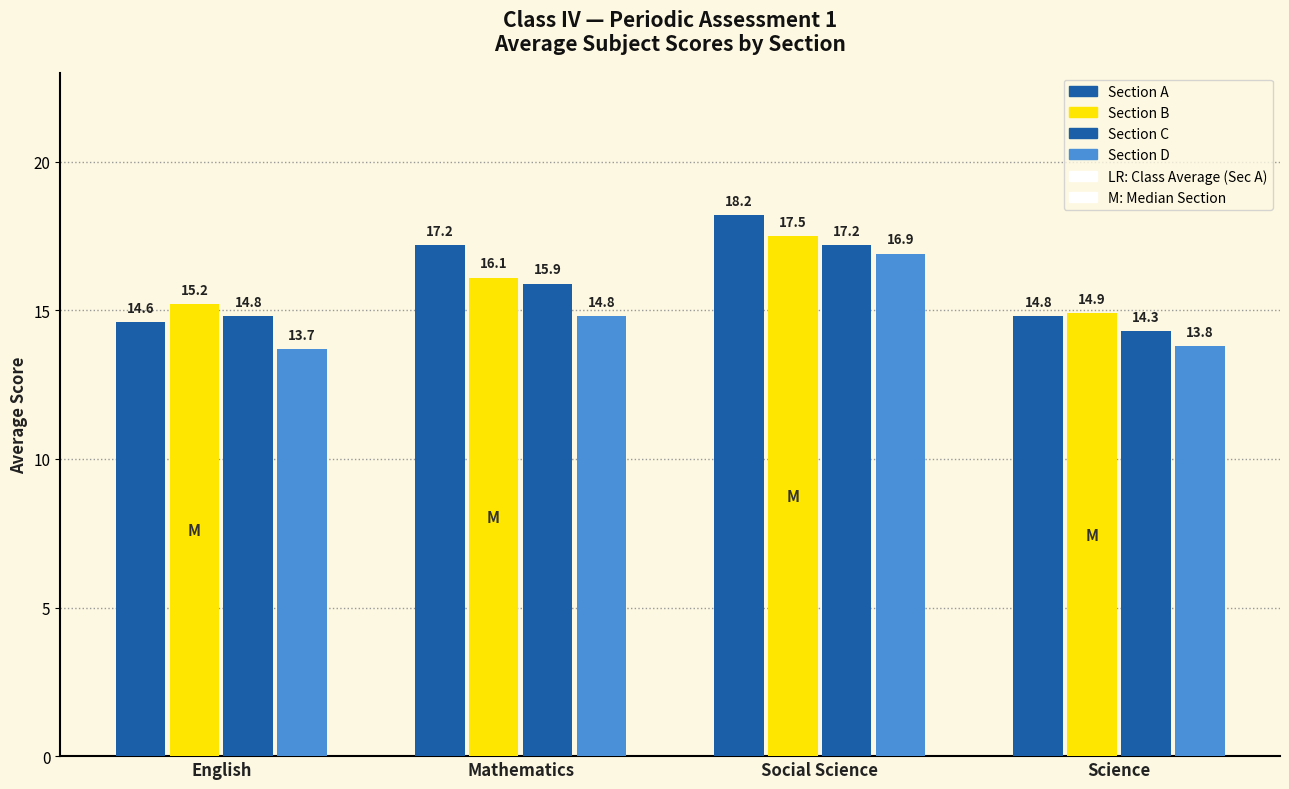

Reading left to right, what are all the values shown in this chart?

A: 14.6	17.2	18.2	14.8
B: 15.2	16.1	17.5	14.9
C: 14.8	15.9	17.2	14.3
D: 13.7	14.8	16.9	13.8